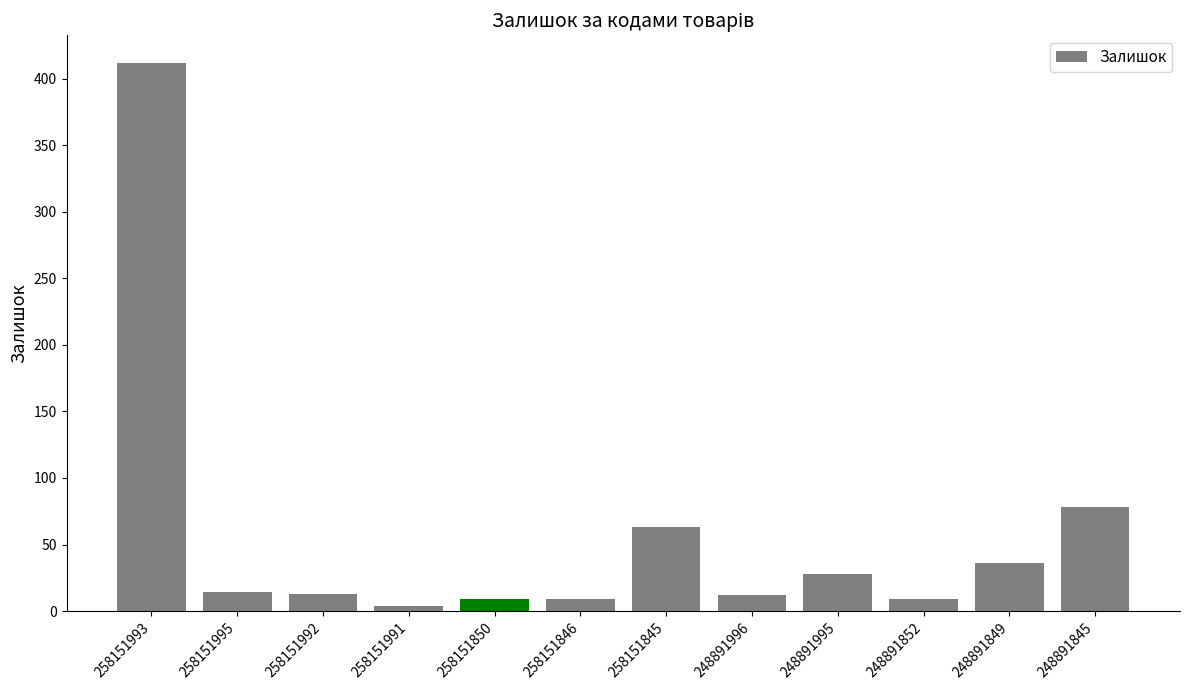

At which label does the data first exceed 14?

258151993